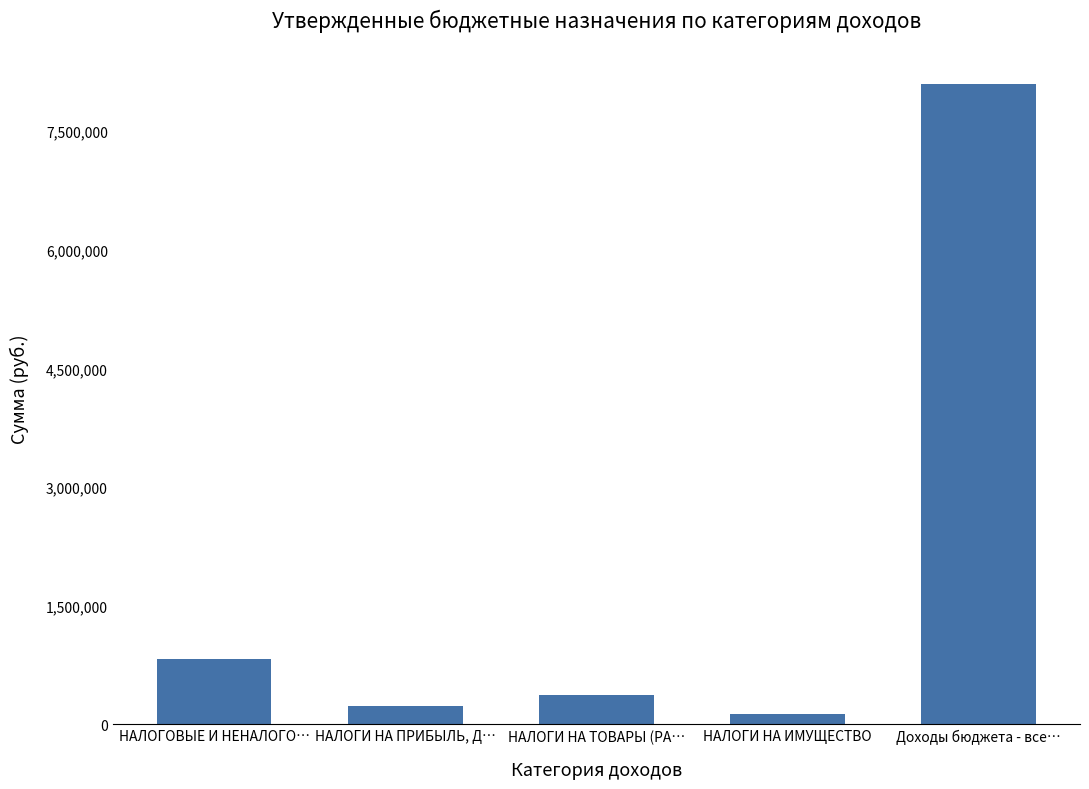

The value at НАЛОГОВЫЕ И НЕНАЛОГО… is 1134979.3. True or false?

False